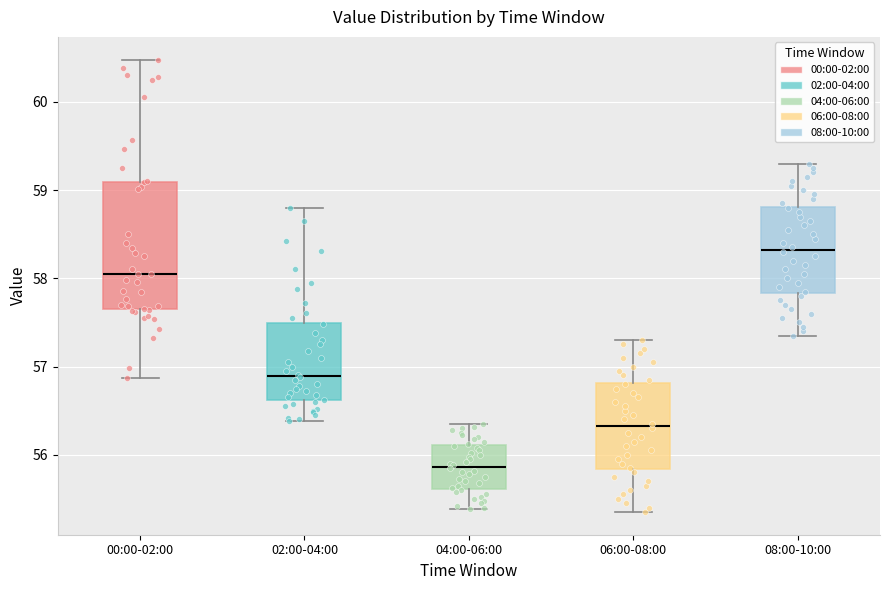

Where does the lower whisker of the box for 04:00-06:00 end on the y-axis? The values are not printed on the chart, so give them approximately, as read against the axis.

55.4